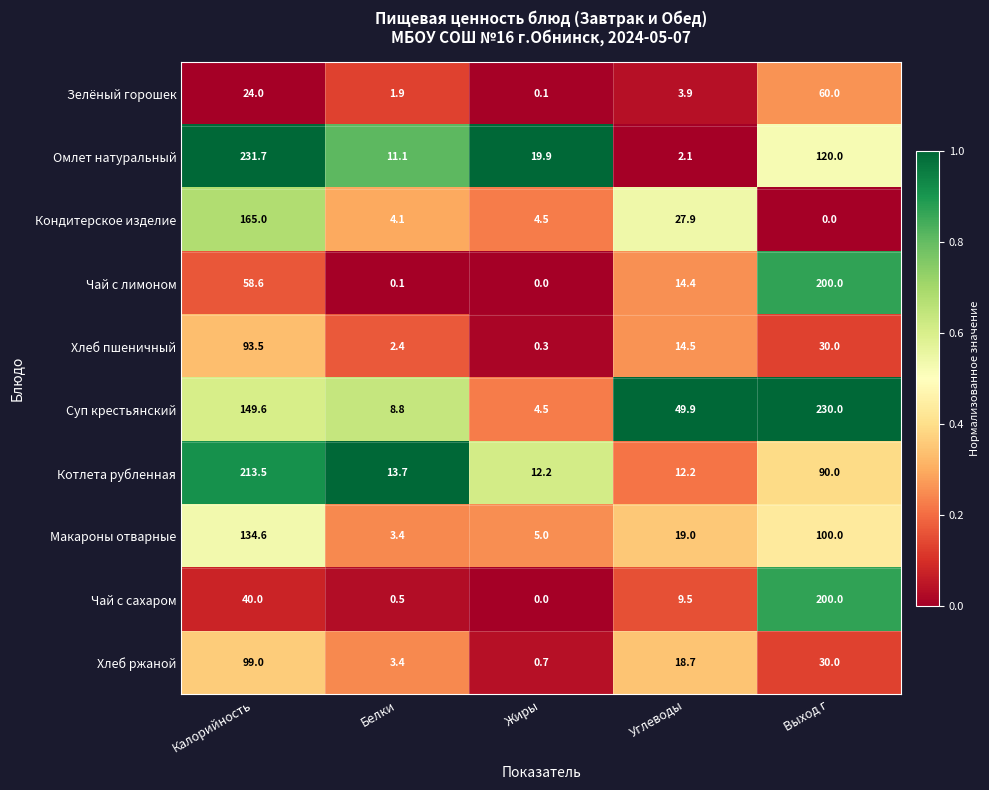

Which series changed the most between Калорийность and Белки?

Омлет натуральный